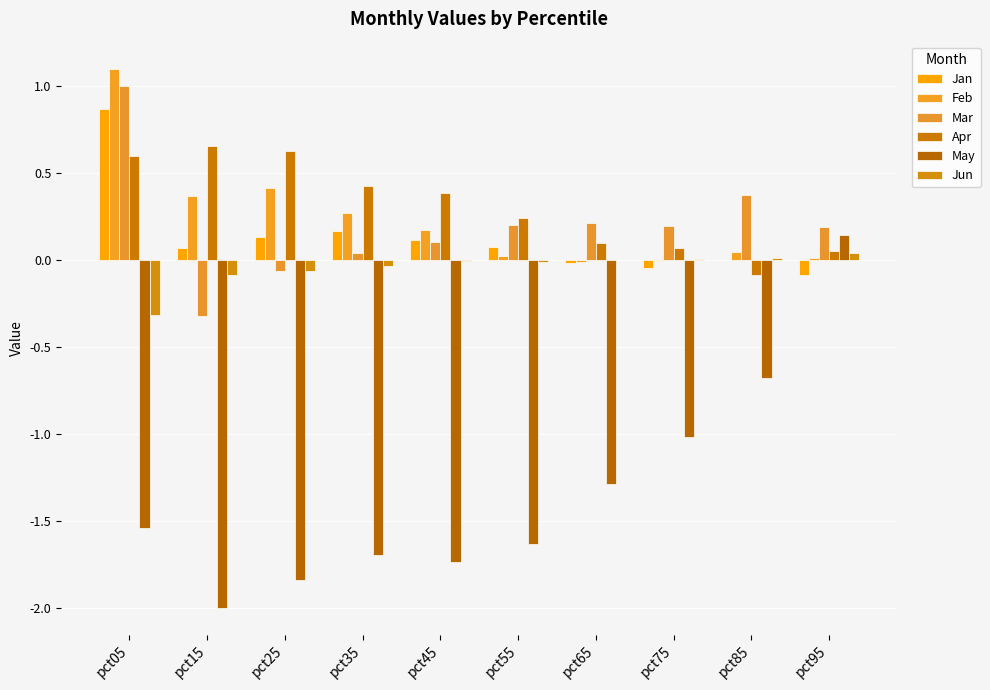

Where does the Jun series first go above 0?

pct75